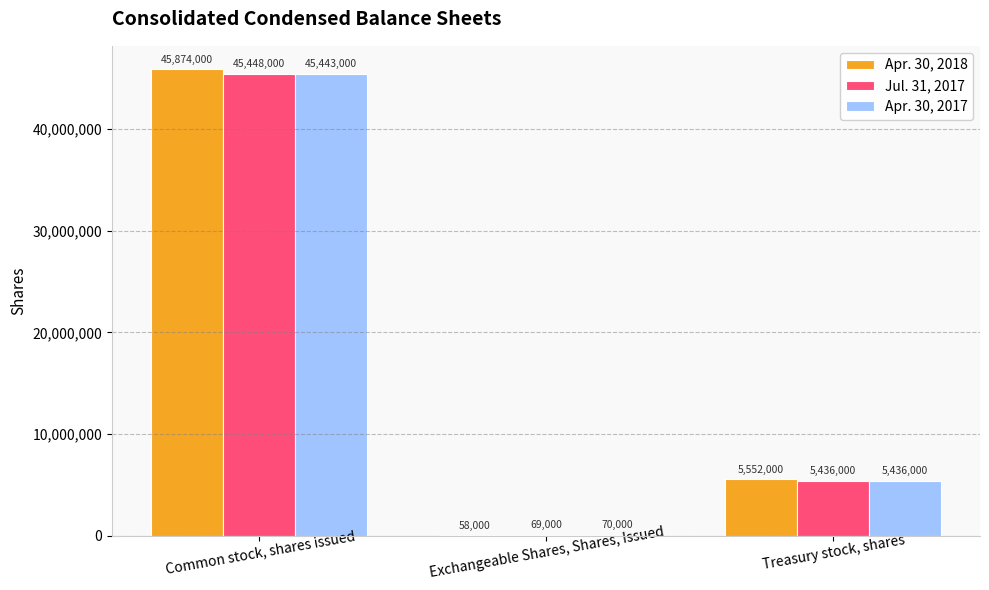

The Apr. 30, 2017 series shows 8704914 at Treasury stock, shares. True or false?

False